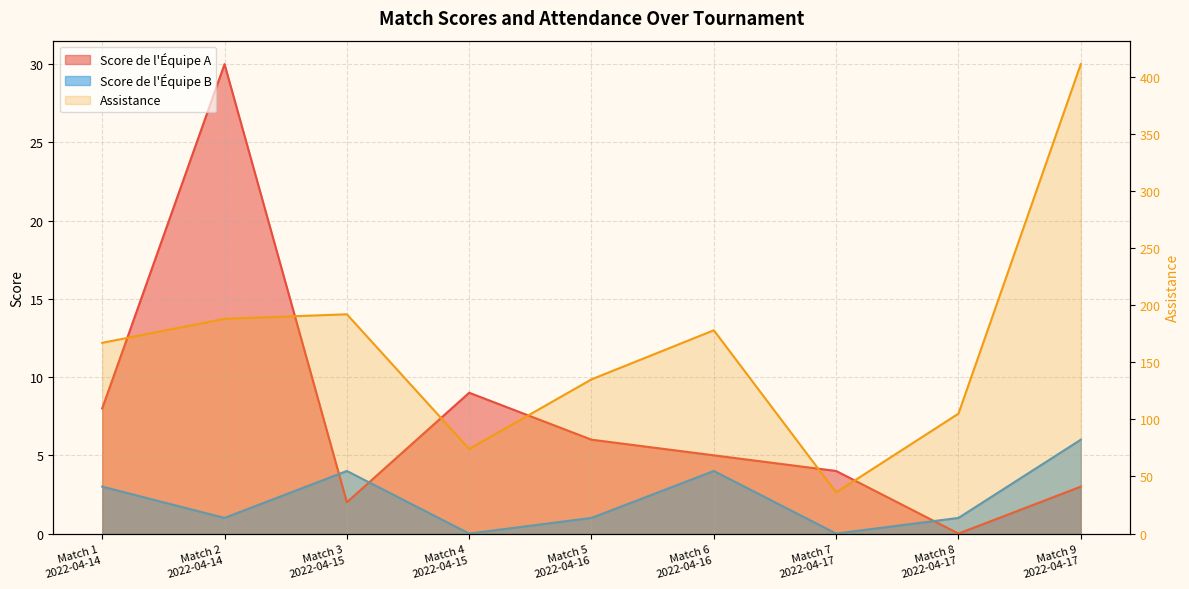

What is the difference between the highest and lowest values at Match 1
2022-04-14?

164